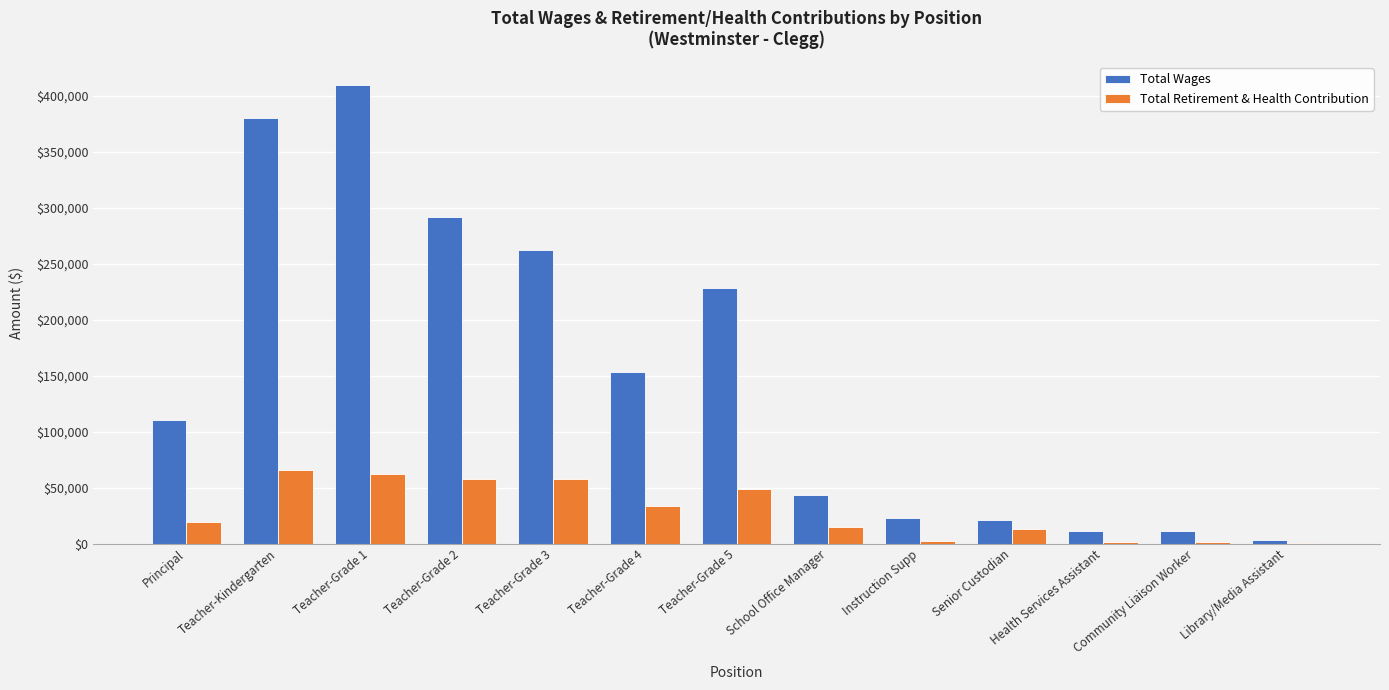

What is the total value across all series at Teacher-Kindergarten?

445771